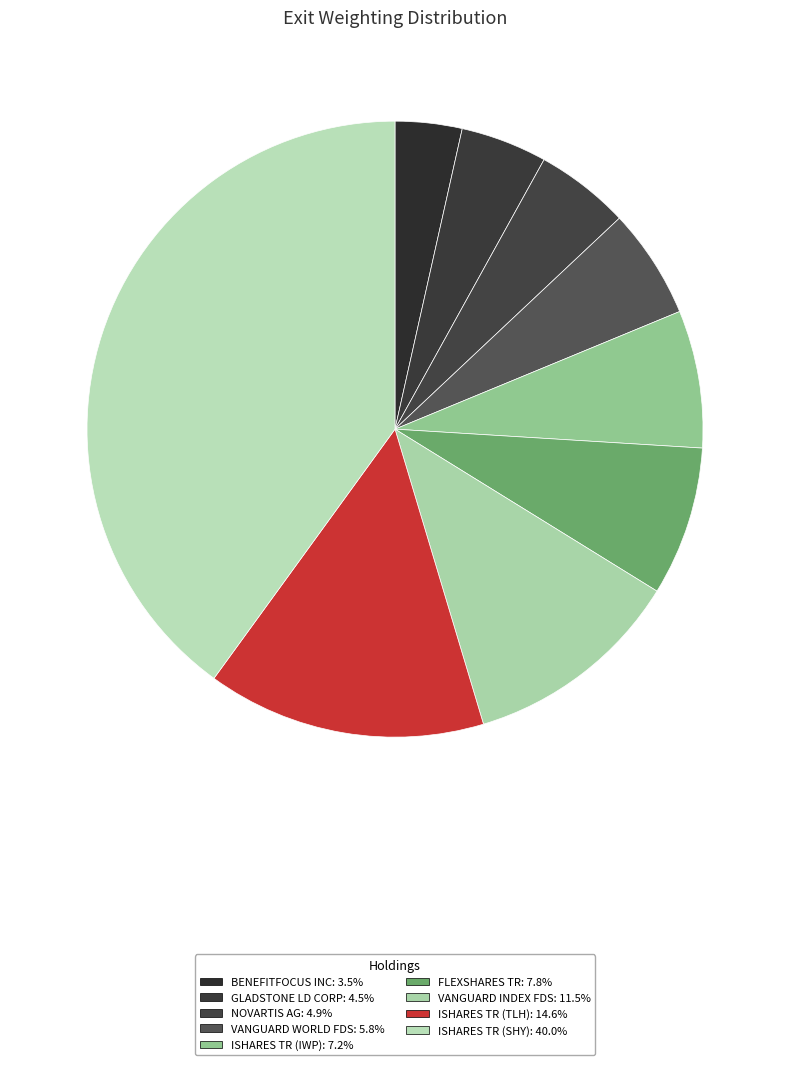

What is the largest slice in the pie chart?

ISHARES TR (SHY)